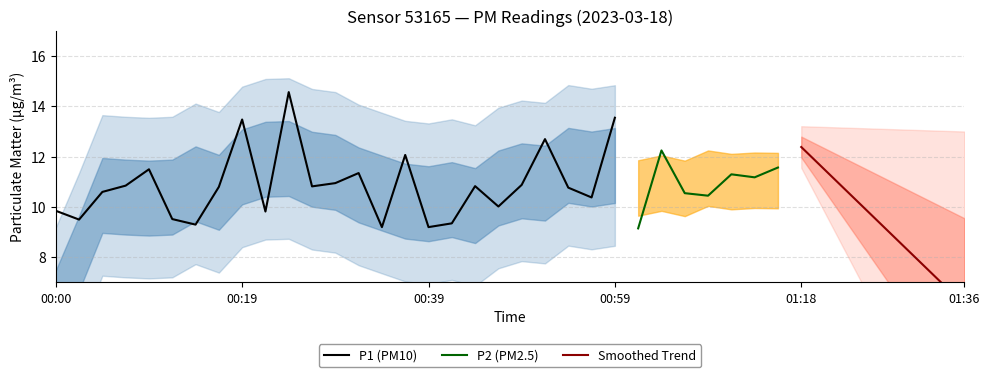

What is the lowest value of the P1 (PM10) series?

9.2